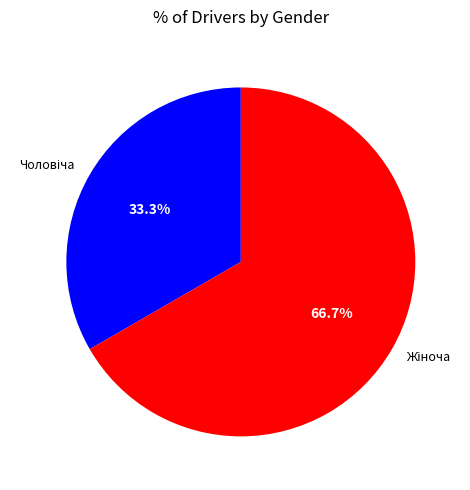

Does any single category account for the majority?

Yes